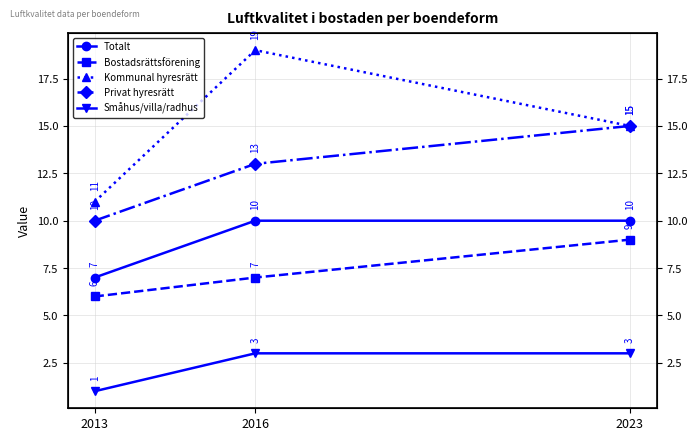

Where does the Privat hyresrätt series first go above 13?

2023